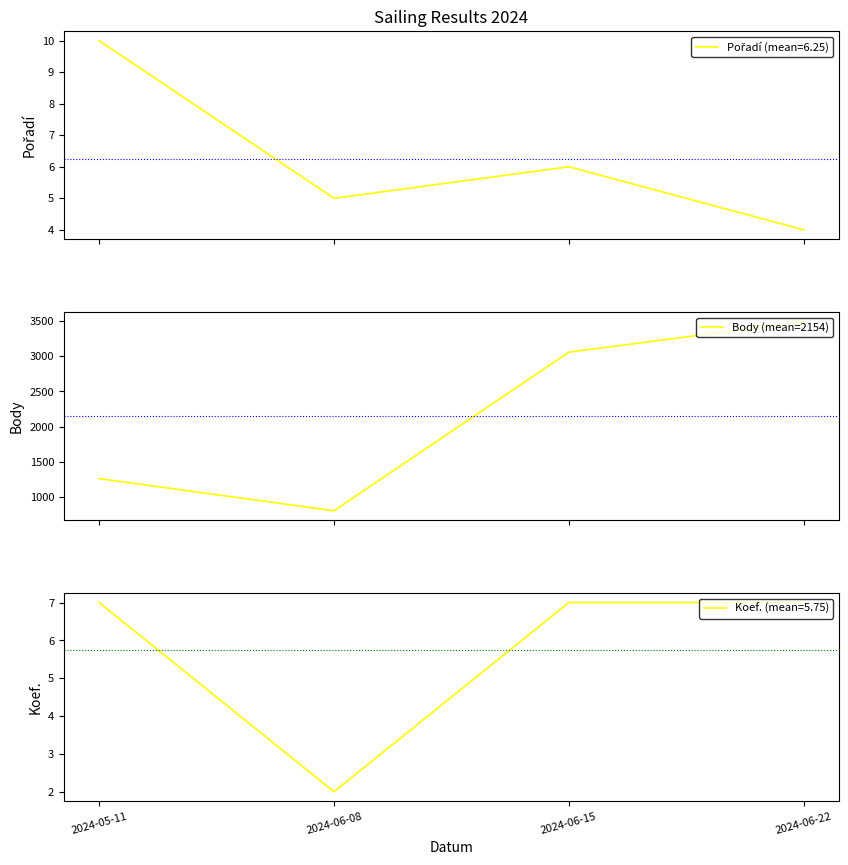

What is the difference between the highest and lowest values at 2024-06-15?

3052